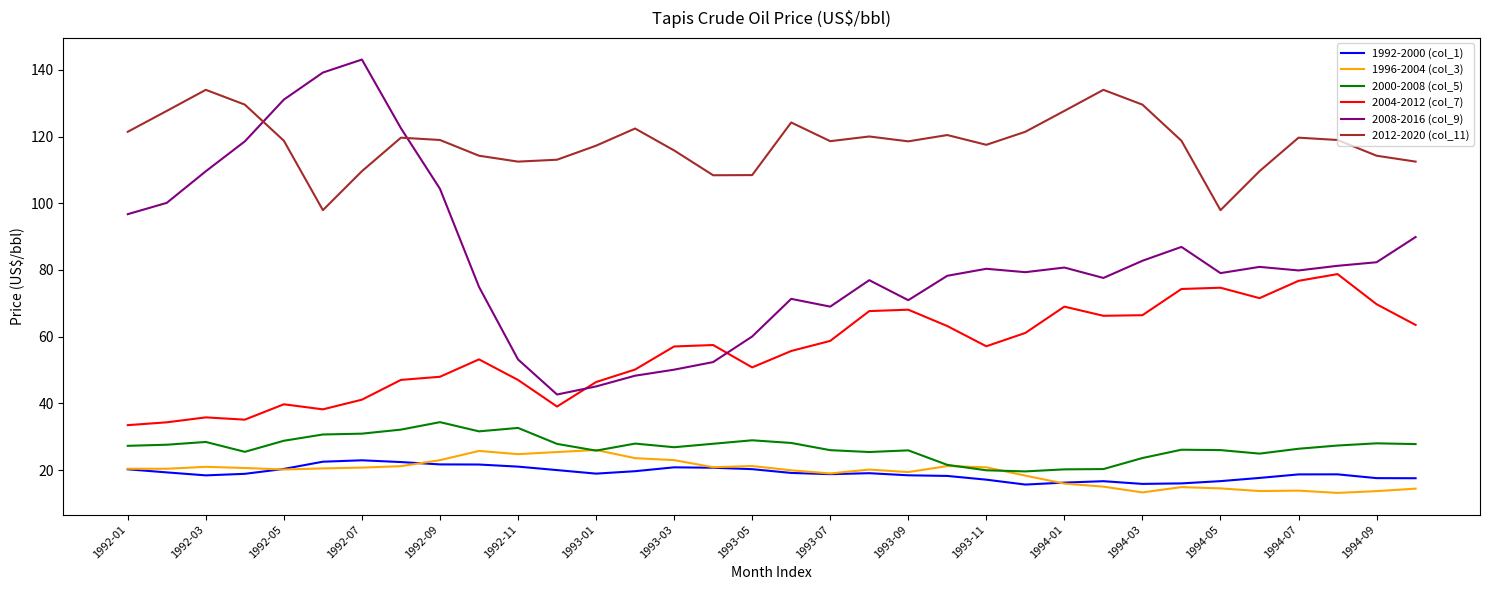

Which series has the largest total across all categories?

2012-2020 (col_11)